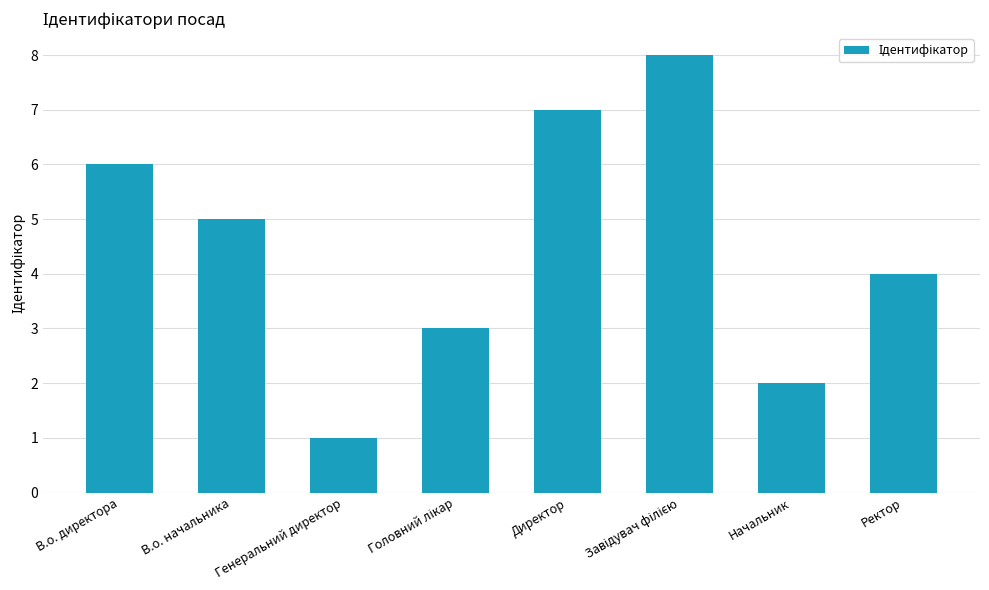

What is the smallest value displayed?

1